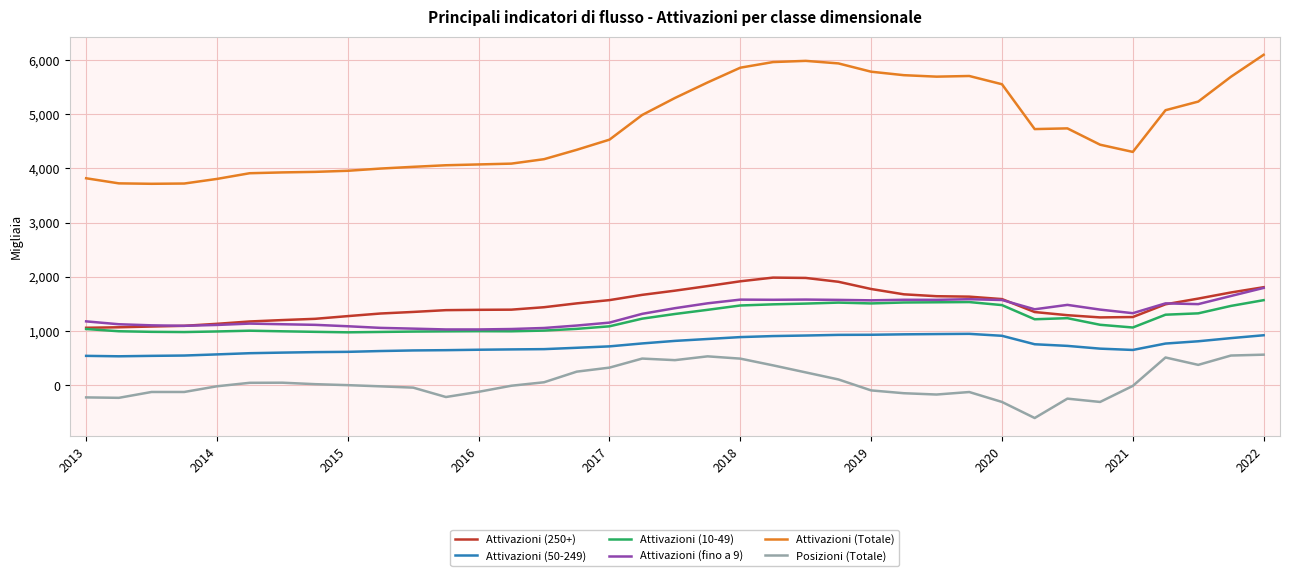

Which series has the widest spread of values?

Attivazioni (Totale)